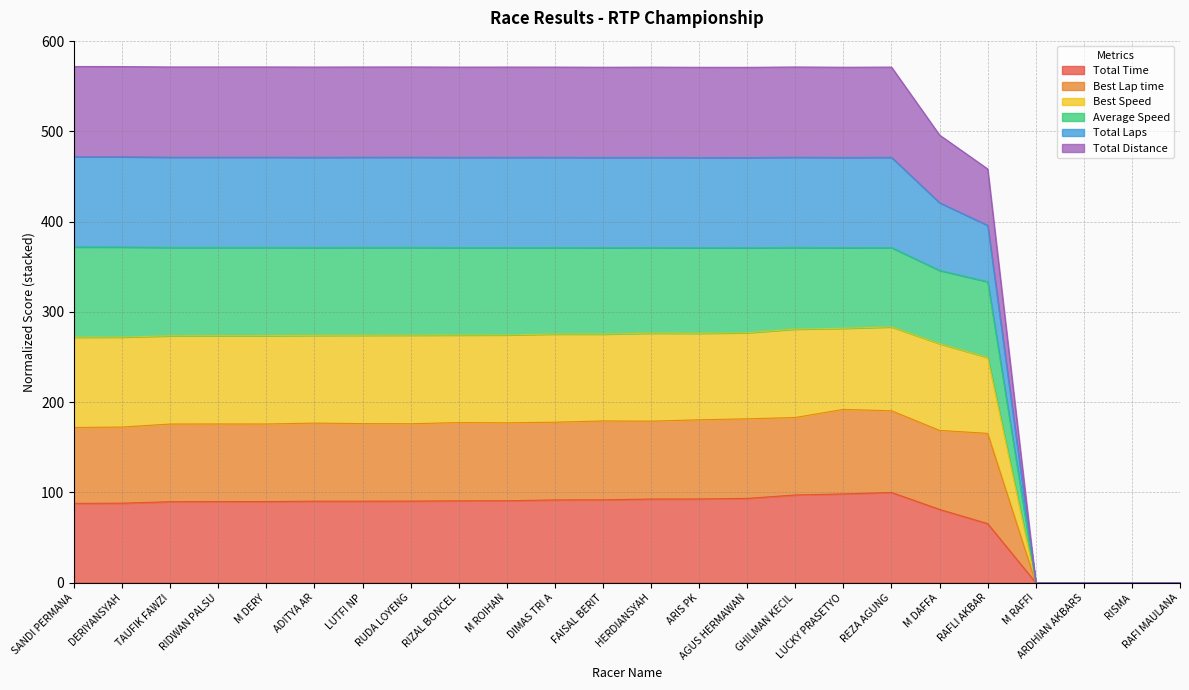

True or false: Total Time and Best Speed intersect in this chart.

False